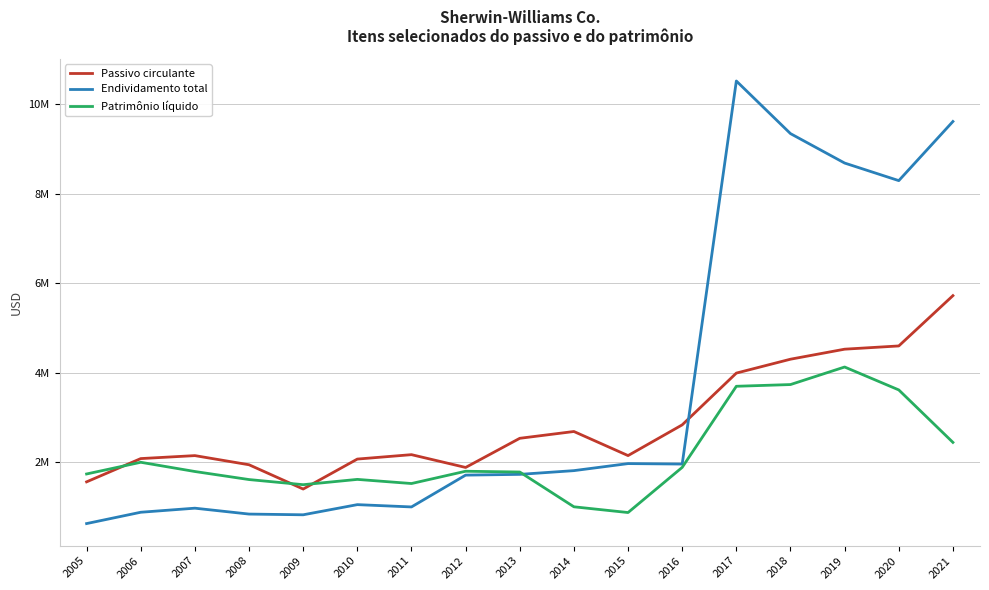

True or false: Patrimônio líquido has a value of 2470956 at 2011.

False